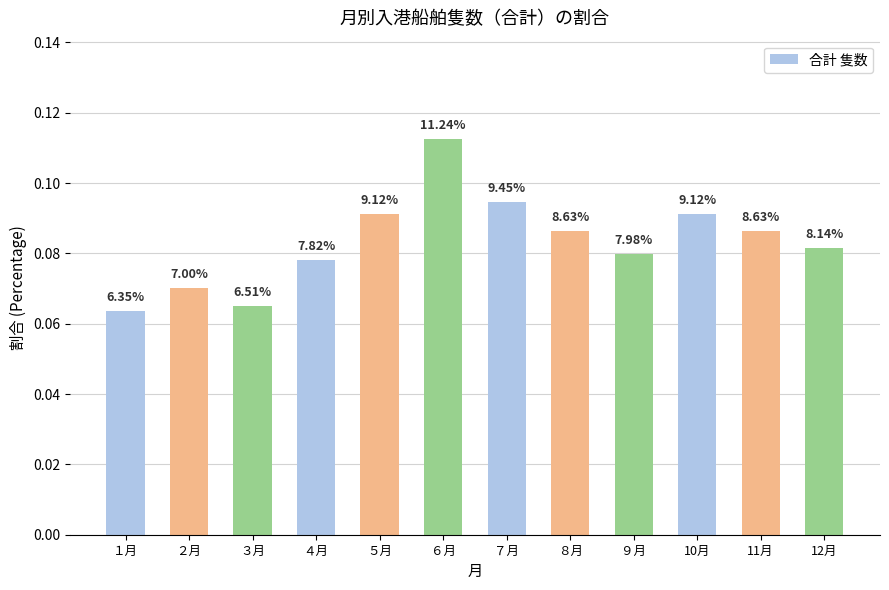

The chart shows a value of 0.1 at ６月. True or false?

True